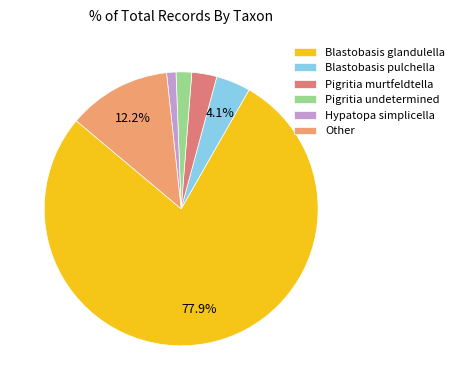

To the nearest percent, what is the average slice percentage?

17%